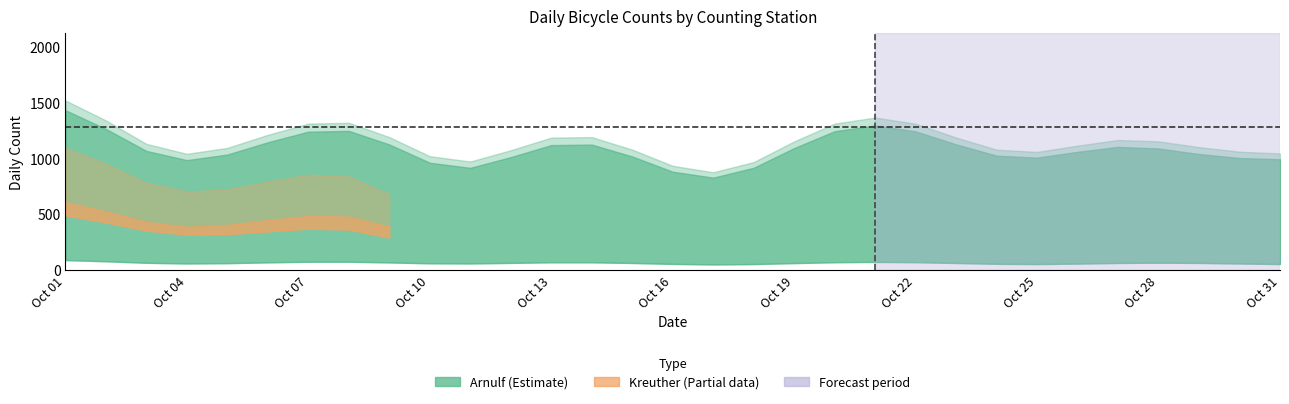

True or false: Kreuther_richtung_2 and Arnulf_richtung_1 cross at least once.

False